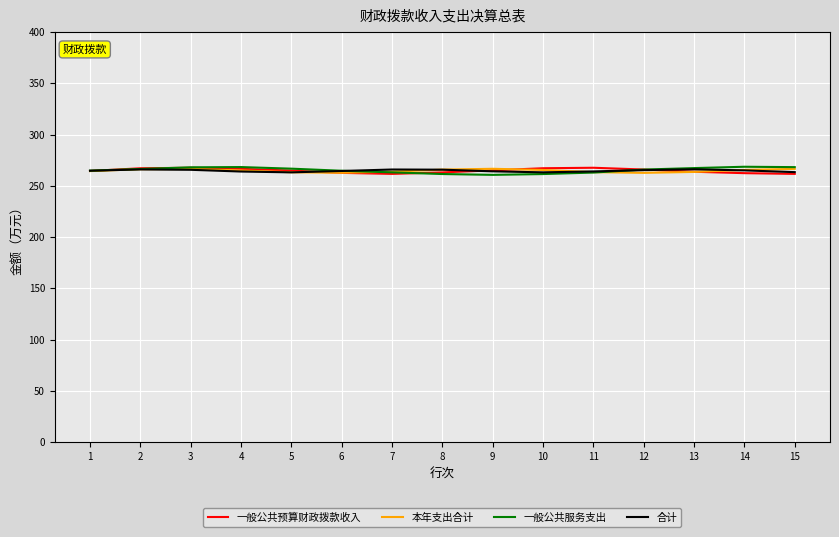

What is the difference between the maximum and minimum values in the 一般公共预算财政拨款收入 series?

6.0